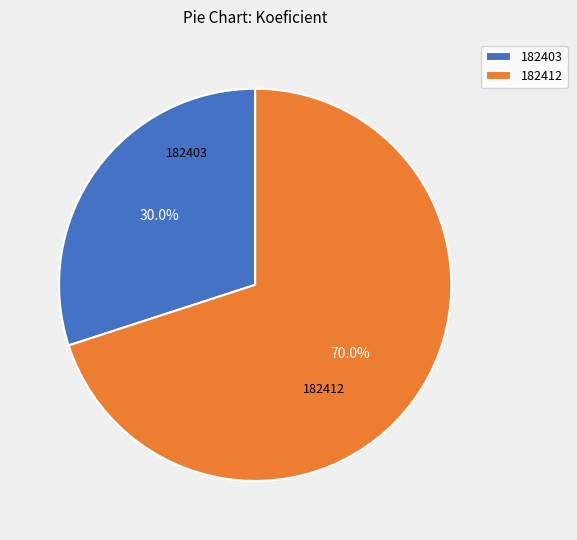

To the nearest percent, what is the average slice percentage?

50%